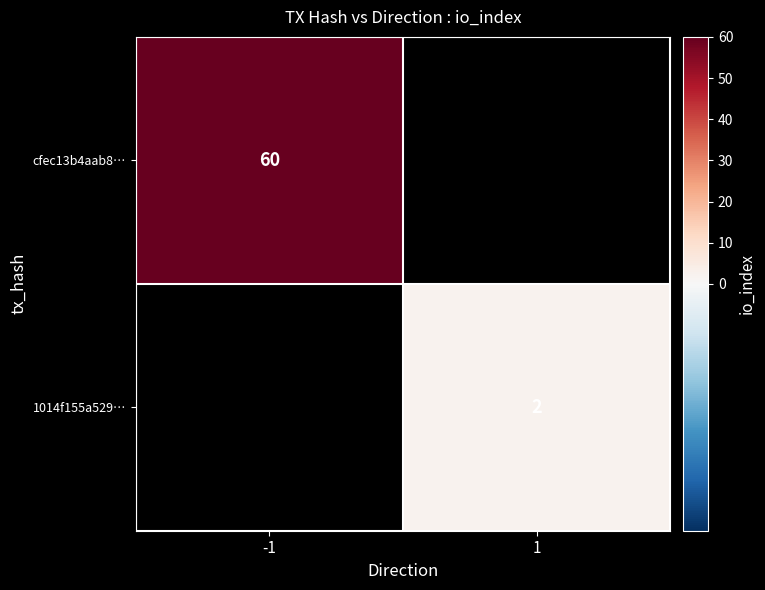

What is the greatest value displayed?

60.0